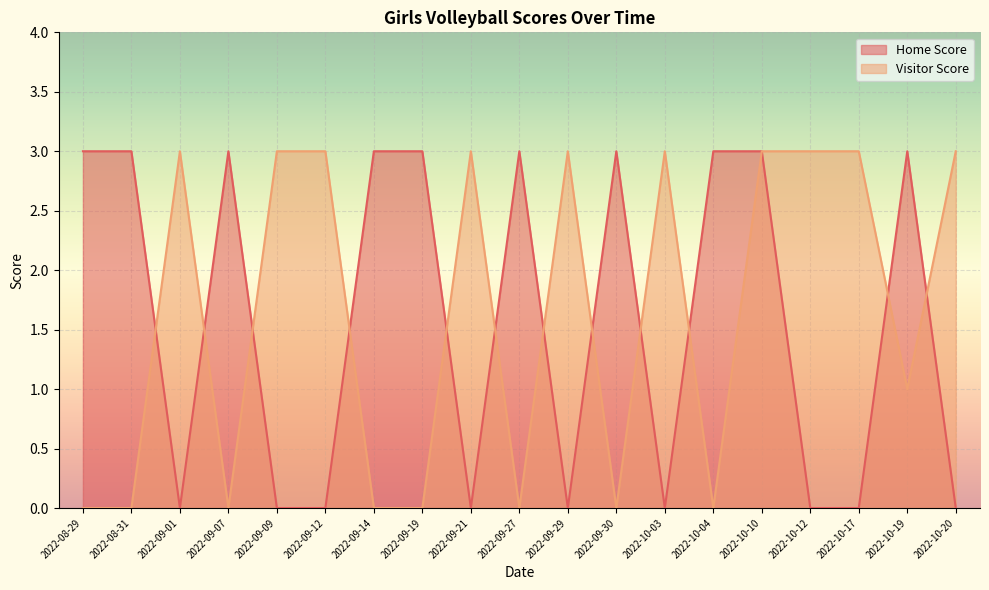

What position from the left is 2022-10-04?

14